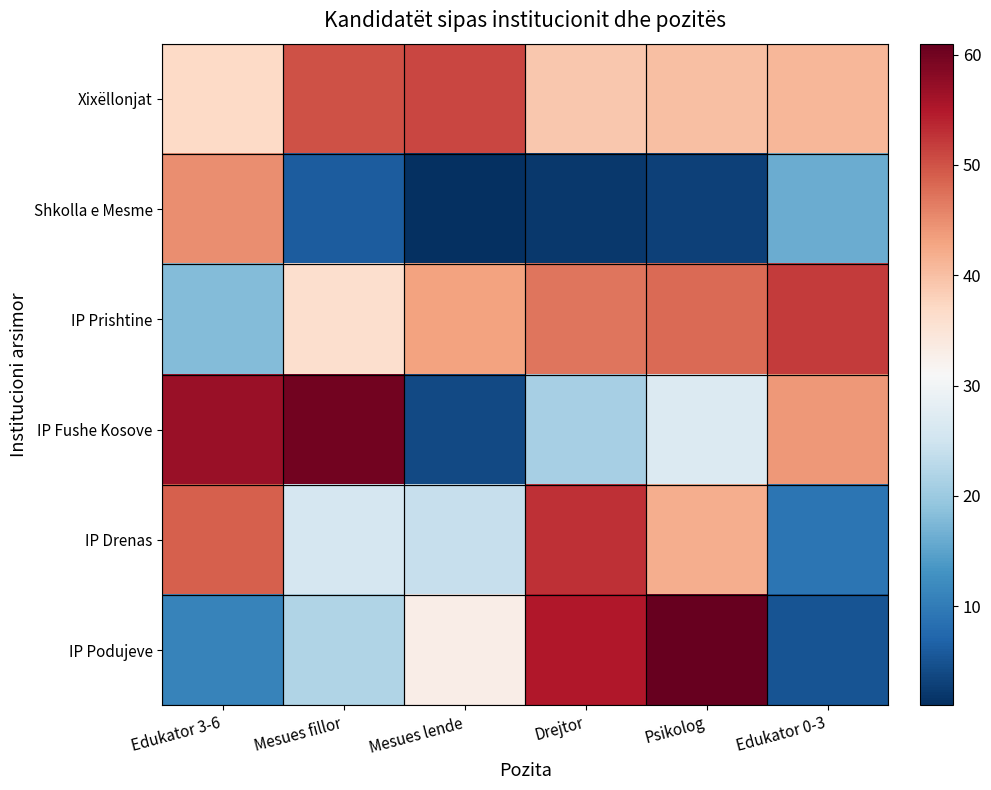

Reading left to right, extract all data points from this chart.

Xixëllonjat: Edukator 3-6=37	Mesues fillor=50	Mesues lende=51	Drejtor=39	Psikolog=40	Edukator 0-3=41
Shkolla e Mesme: Edukator 3-6=45	Mesues fillor=6	Mesues lende=1	Drejtor=2	Psikolog=3	Edukator 0-3=16
IP Prishtine: Edukator 3-6=18	Mesues fillor=36	Mesues lende=43	Drejtor=47	Psikolog=48	Edukator 0-3=52
IP Fushe Kosove: Edukator 3-6=57	Mesues fillor=60	Mesues lende=4	Drejtor=21	Psikolog=27	Edukator 0-3=44
IP Drenas: Edukator 3-6=49	Mesues fillor=26	Mesues lende=24	Drejtor=53	Psikolog=42	Edukator 0-3=9
IP Podujeve: Edukator 3-6=11	Mesues fillor=22	Mesues lende=33	Drejtor=55	Psikolog=61	Edukator 0-3=5